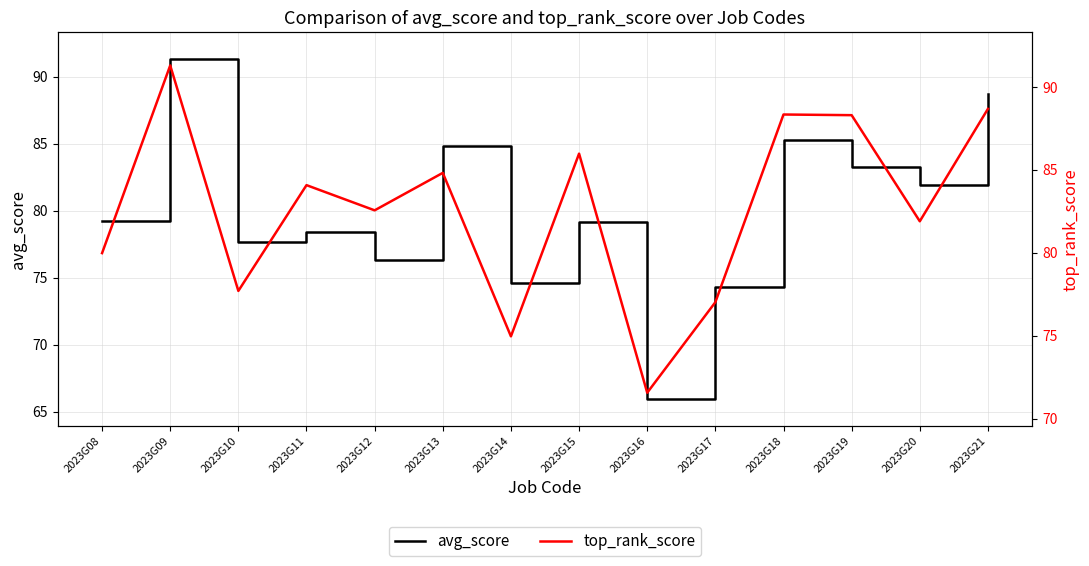

What is the average value of the avg_score series?

80.1